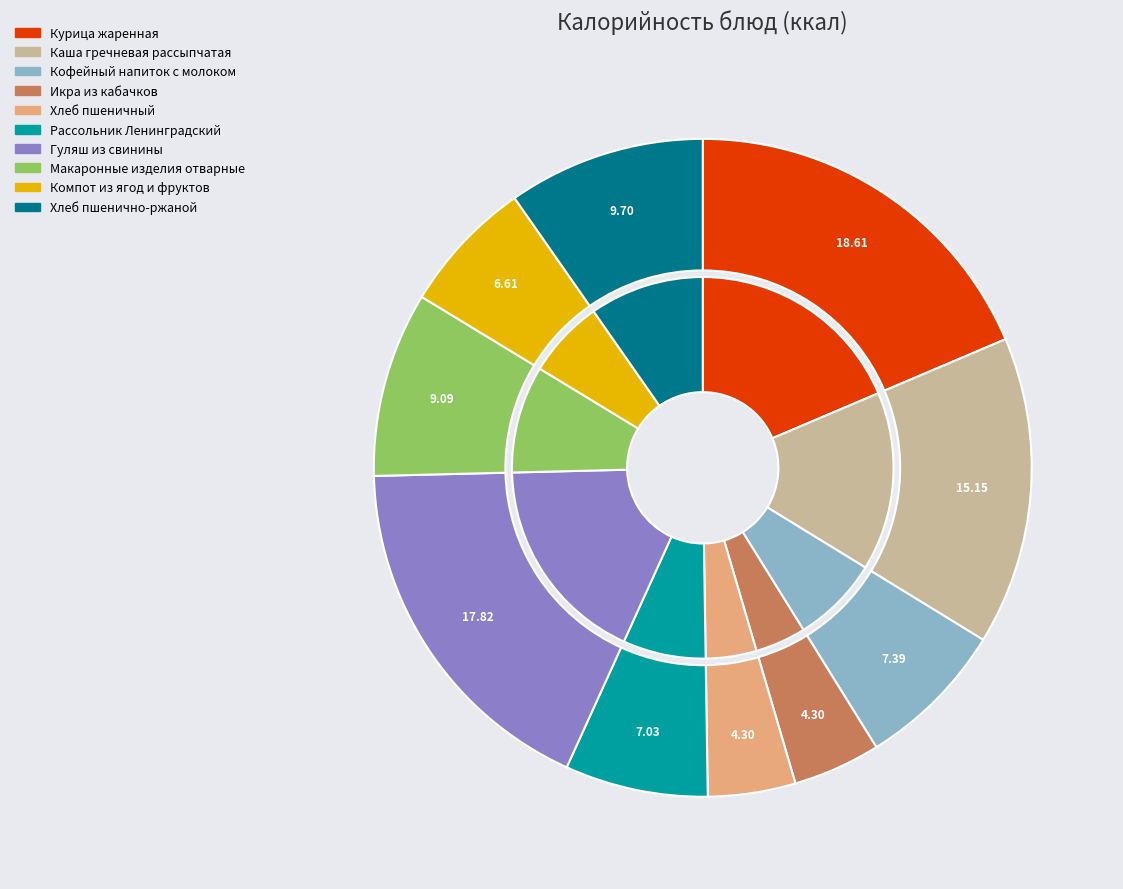

Approximately how many times larger is the value at Рассольник Ленинградский compared to Кофейный напиток с молоком?

1.0